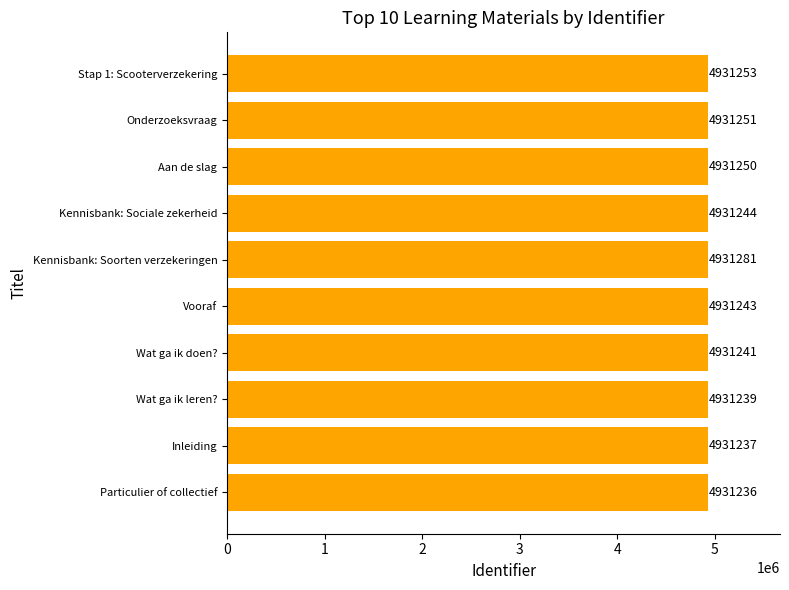

What is the greatest value displayed?

4931281